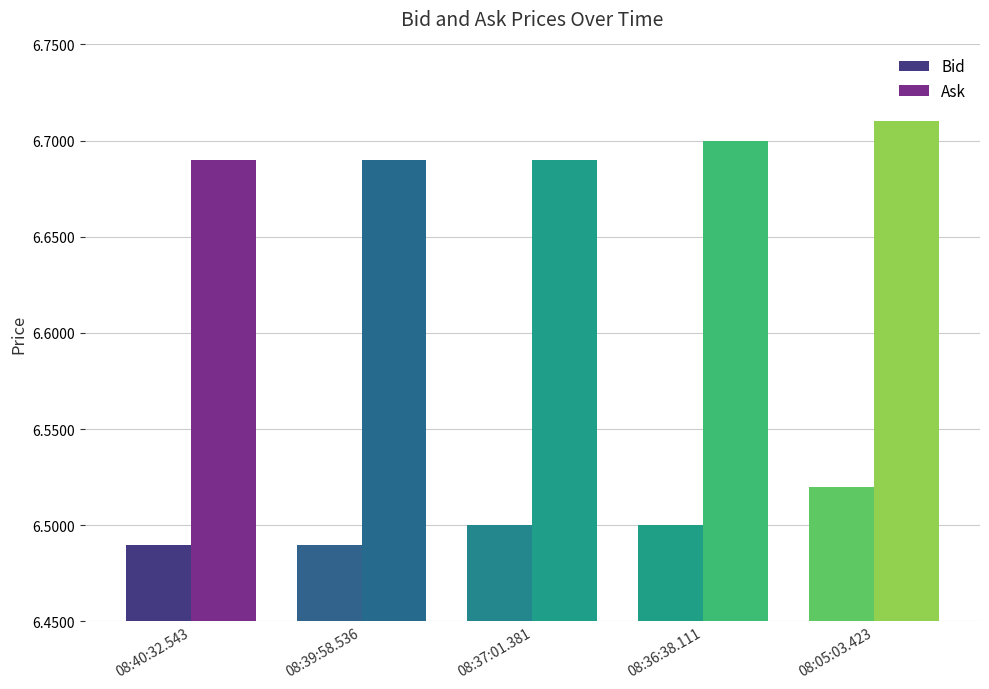

Count the Bid values in the range 6 to 7.

5